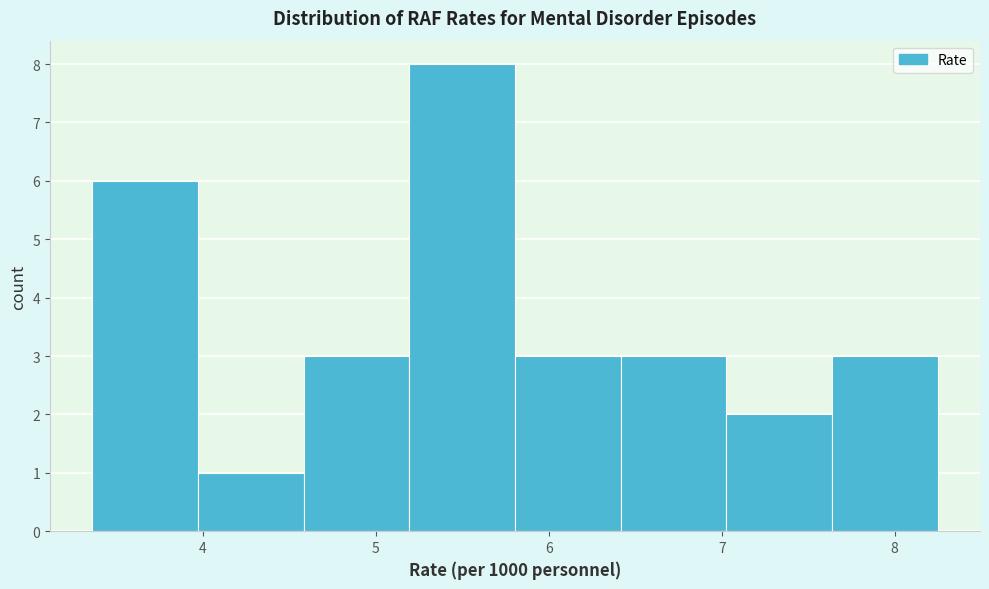

What is the height of the bar covering 4.6 to 5.2 on the x-axis? Neither the bar edges nor the heights are printed on the chart, so give them approximately, as read against the axes.

3